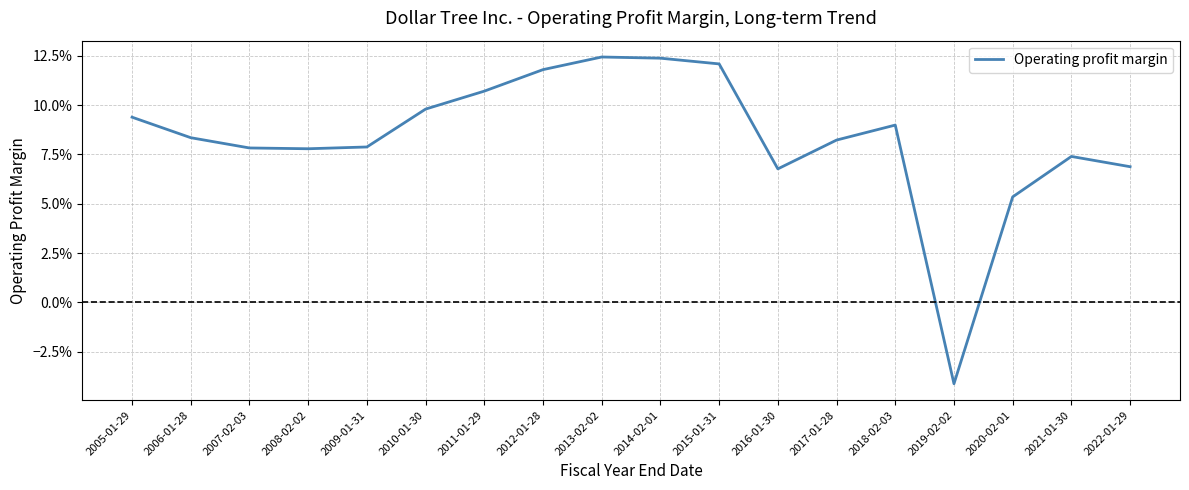

Rank the categories by value from highest to lowest.

2013-02-02, 2014-02-01, 2015-01-31, 2012-01-28, 2011-01-29, 2010-01-30, 2005-01-29, 2018-02-03, 2006-01-28, 2017-01-28, 2009-01-31, 2007-02-03, 2008-02-02, 2021-01-30, 2022-01-29, 2016-01-30, 2020-02-01, 2019-02-02